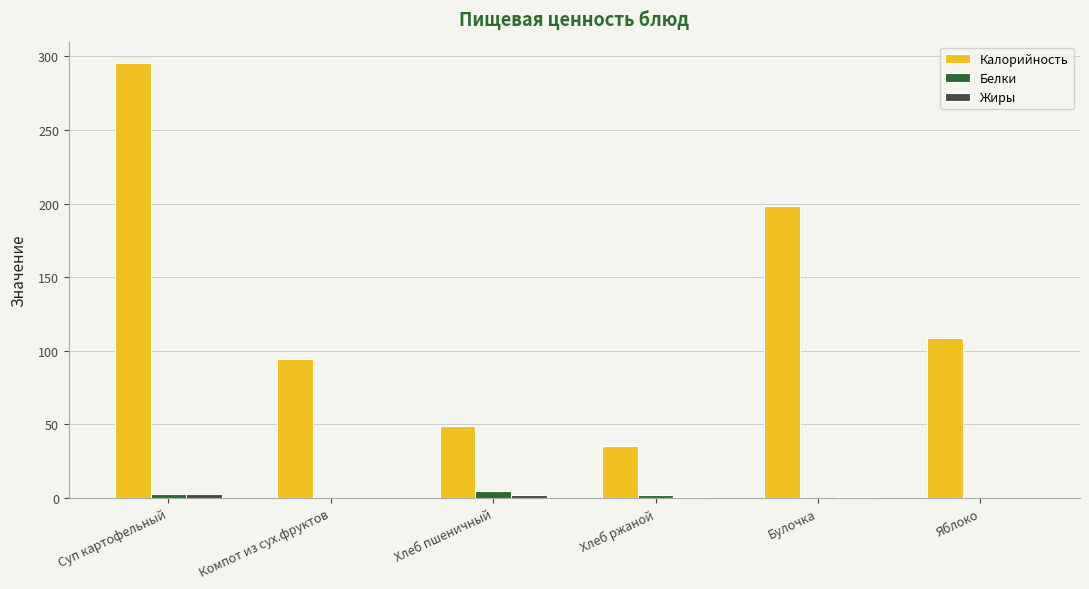

How many groups of bars are there?

6